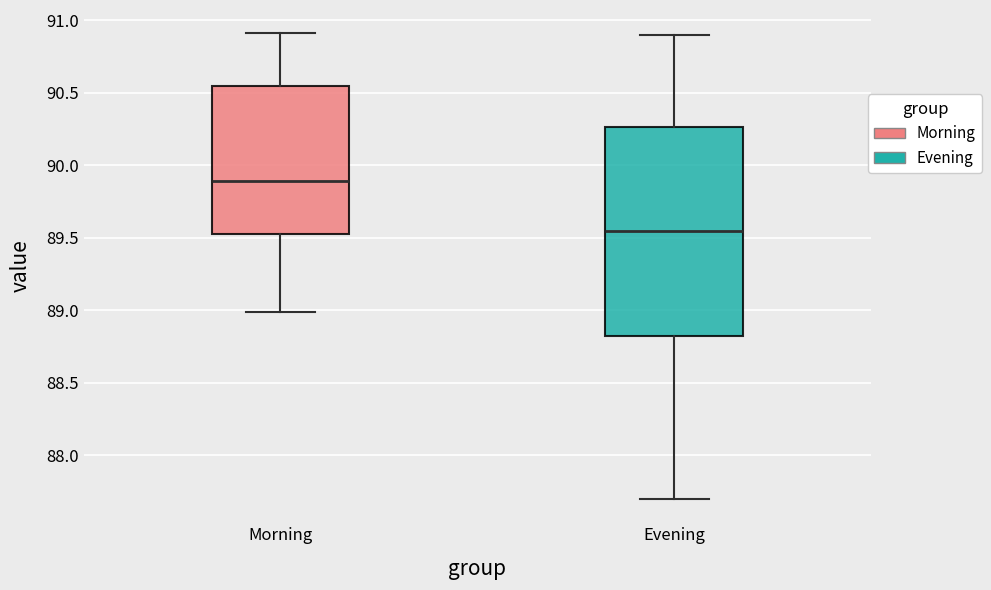

Reading left to right, transcribe this box plot: for each box, give where its median line is, the range the box spans, and where its two whiskers end, as read against the y-axis. The values are not printed on the chart, so give them approximately, as read against the axis.

Morning: median 89.90, box 89.55 to 90.55, whiskers 89.00 to 90.90
Evening: median 89.55, box 88.85 to 90.25, whiskers 87.70 to 90.90